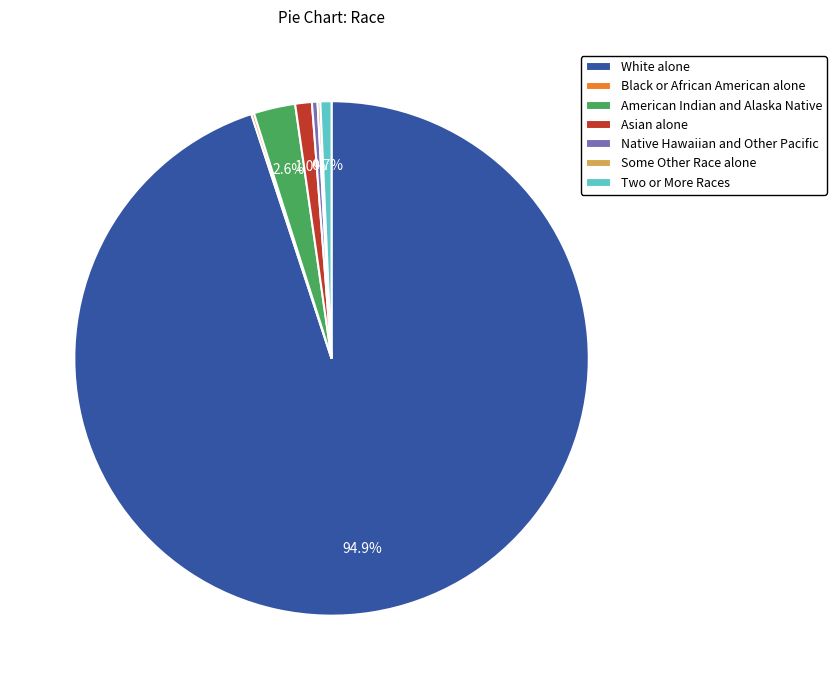

To the nearest percent, what is the difference between the largest and smallest slice percentages?

95%